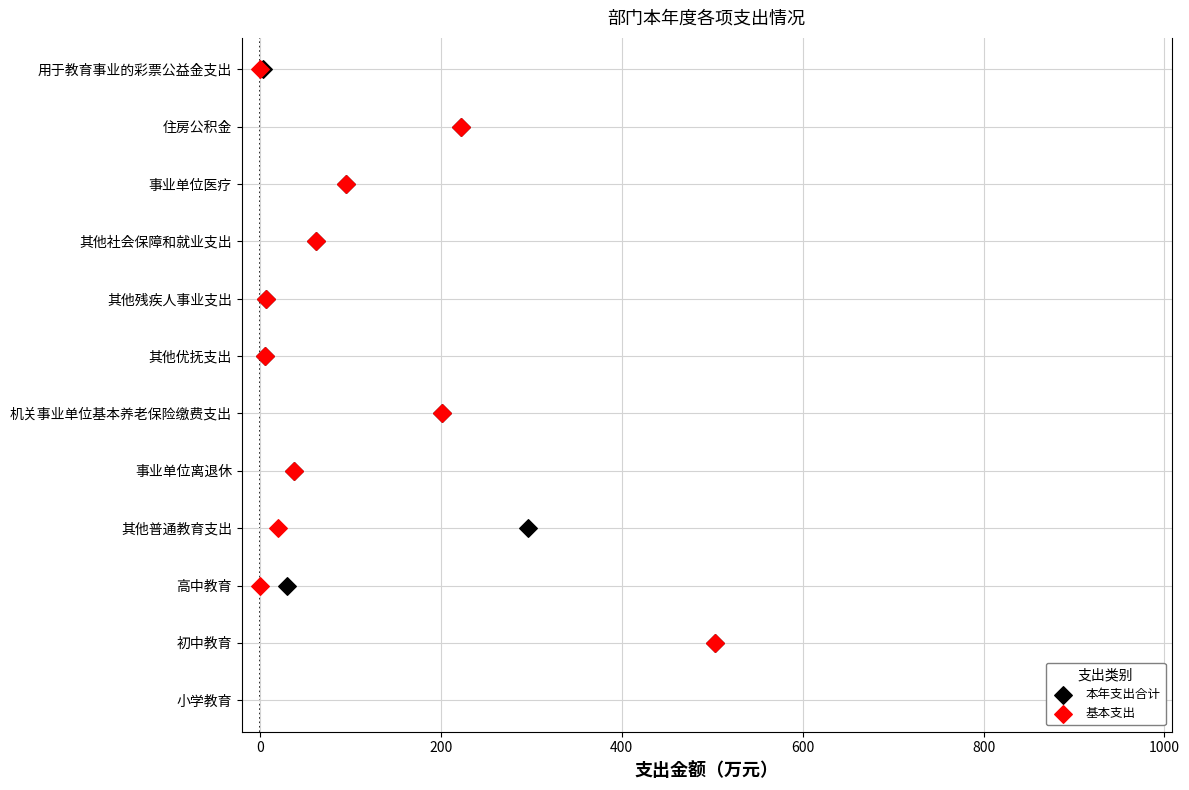

Which series reaches the minimum Y coordinate?

本年支出合计